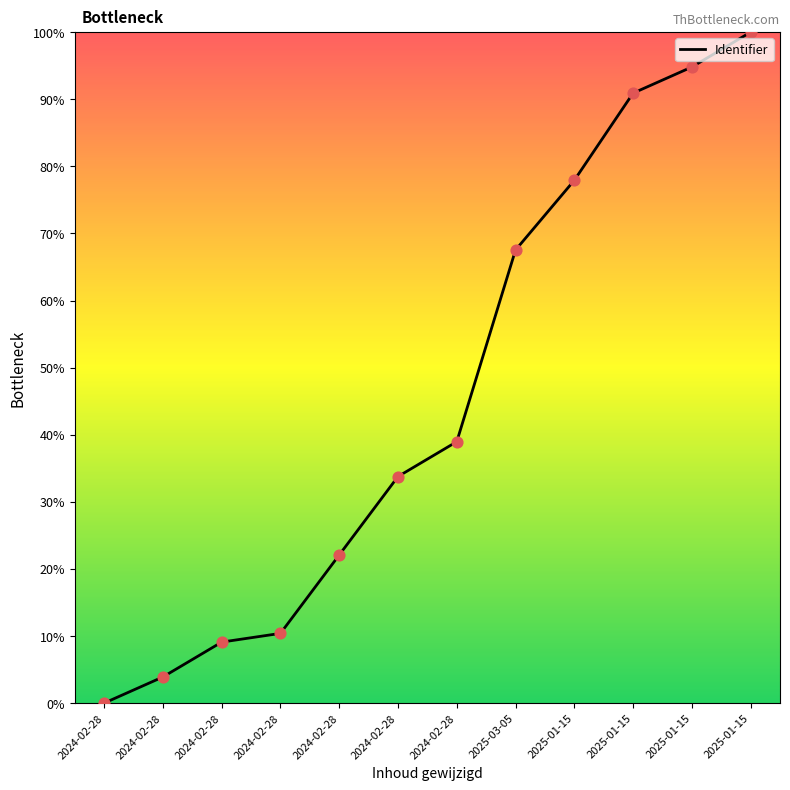

Between 2025-01-15 and 2024-02-28, which is larger?

2025-01-15